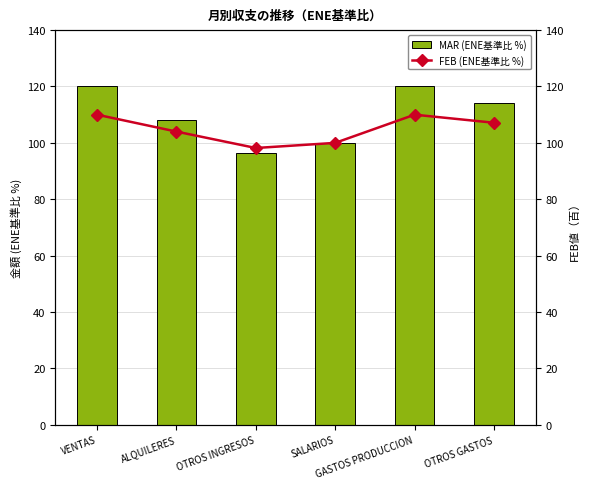

How many data points in FEB (ENE基準比 %) are less than 107?

3